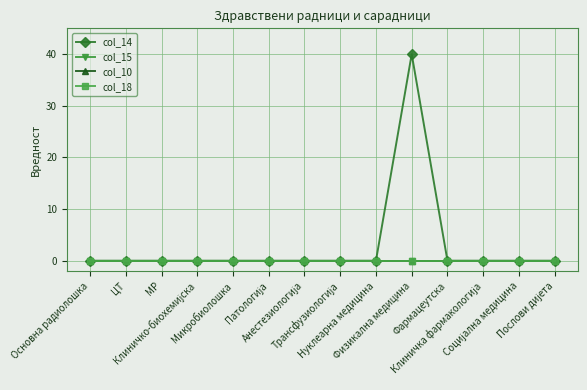

Reading left to right, list all the values displayed in this chart.

col_14: Основна радиолошка=0	ЦТ=0	МР=0	Клиничко-биохемијска=0	Микробиолошка=0	Патологија=0	Анестезиологија=0	Трансфузиологија=0	Нуклеарна медицина=0	Физикална медицина=40	Фармацеутска=0	Клиничка фармакологија=0	Социјална медицина=0	Послови дијета=0
col_15: Основна радиолошка=0	ЦТ=0	МР=0	Клиничко-биохемијска=0	Микробиолошка=0	Патологија=0	Анестезиологија=0	Трансфузиологија=0	Нуклеарна медицина=0	Физикална медицина=0	Фармацеутска=0	Клиничка фармакологија=0	Социјална медицина=0	Послови дијета=0
col_10: Основна радиолошка=0	ЦТ=0	МР=0	Клиничко-биохемијска=0	Микробиолошка=0	Патологија=0	Анестезиологија=0	Трансфузиологија=0	Нуклеарна медицина=0	Физикална медицина=0	Фармацеутска=0	Клиничка фармакологија=0	Социјална медицина=0	Послови дијета=0
col_18: Основна радиолошка=0	ЦТ=0	МР=0	Клиничко-биохемијска=0	Микробиолошка=0	Патологија=0	Анестезиологија=0	Трансфузиологија=0	Нуклеарна медицина=0	Физикална медицина=0	Фармацеутска=0	Клиничка фармакологија=0	Социјална медицина=0	Послови дијета=0